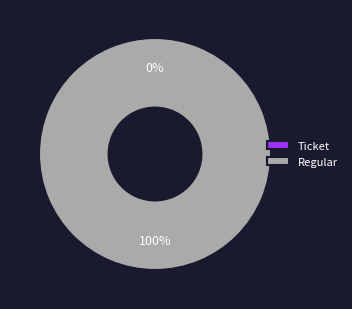

Rank the categories by value from lowest to highest.

Ticket, Regular